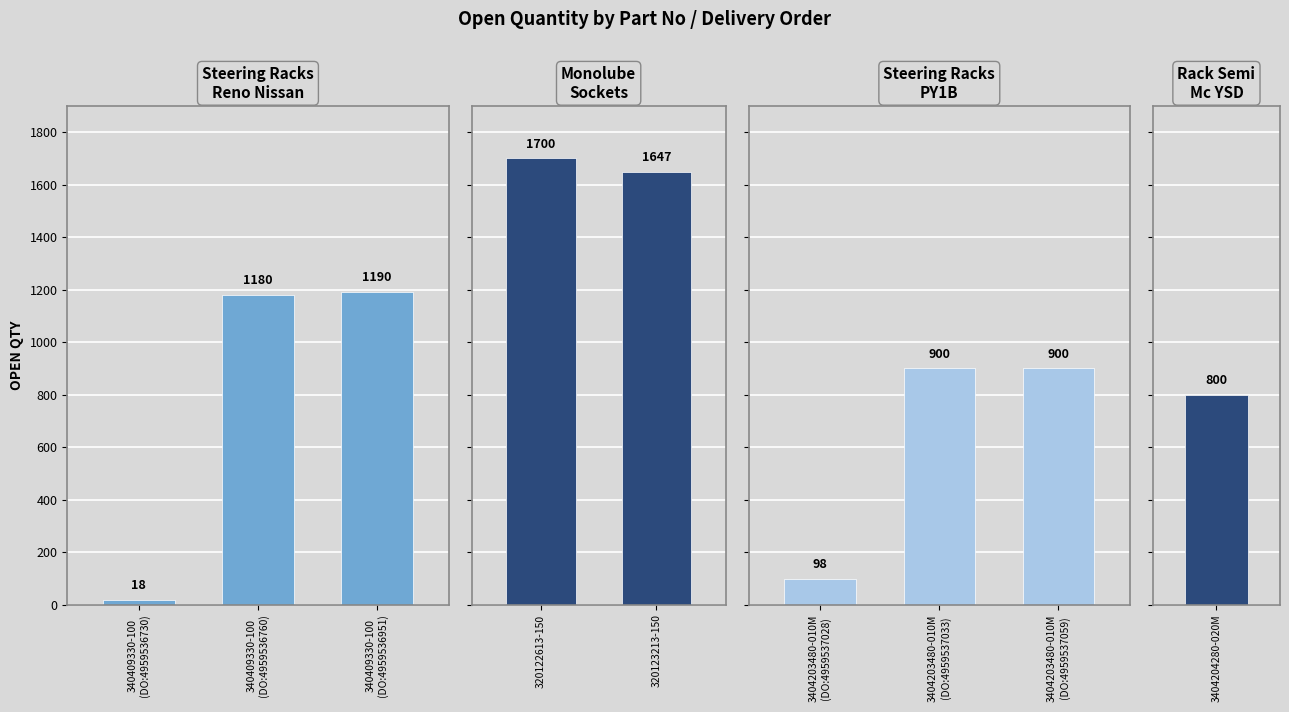

List the labels in order of value, smallest first.

340409330-100
(DO:4959536730), 3404203480-010M
(DO:4959537028), 3404204280-020M, 3404203480-010M
(DO:4959537033), 3404203480-010M
(DO:4959537059), 340409330-100
(DO:4959536760), 340409330-100
(DO:4959536951), 320123213-150, 320122613-150